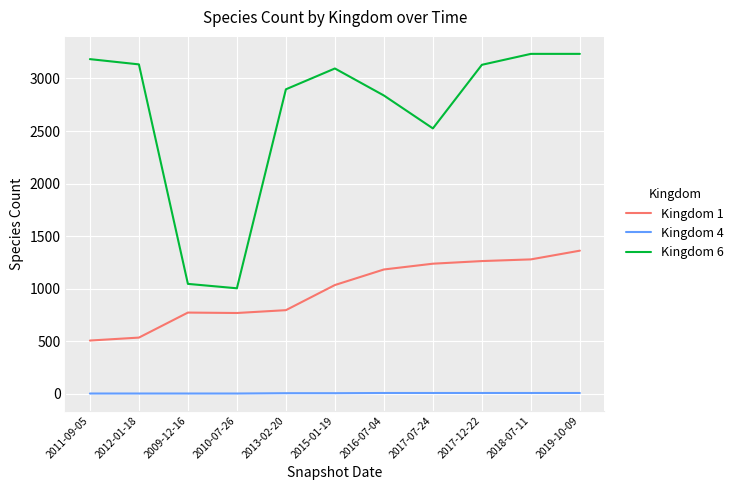

List the series in order of their peak value, lowest first.

Kingdom 4, Kingdom 1, Kingdom 6